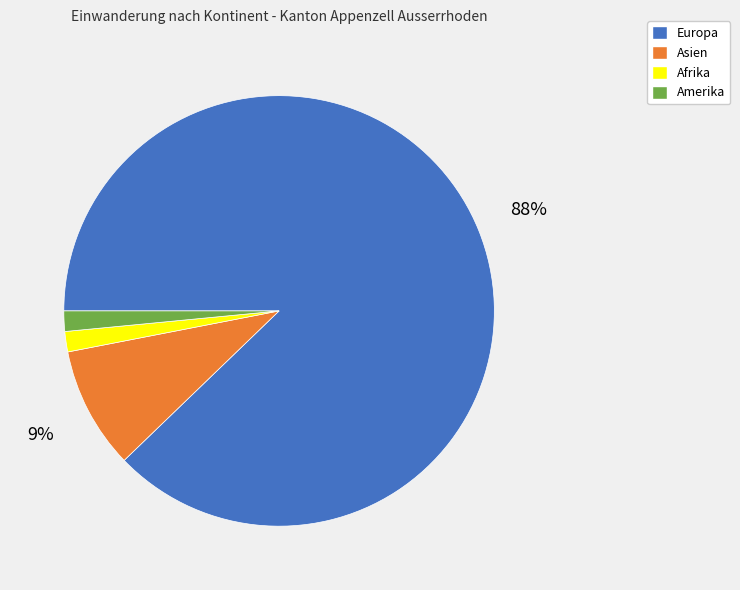

To the nearest percent, what percentage of the pie is Asien?

9%